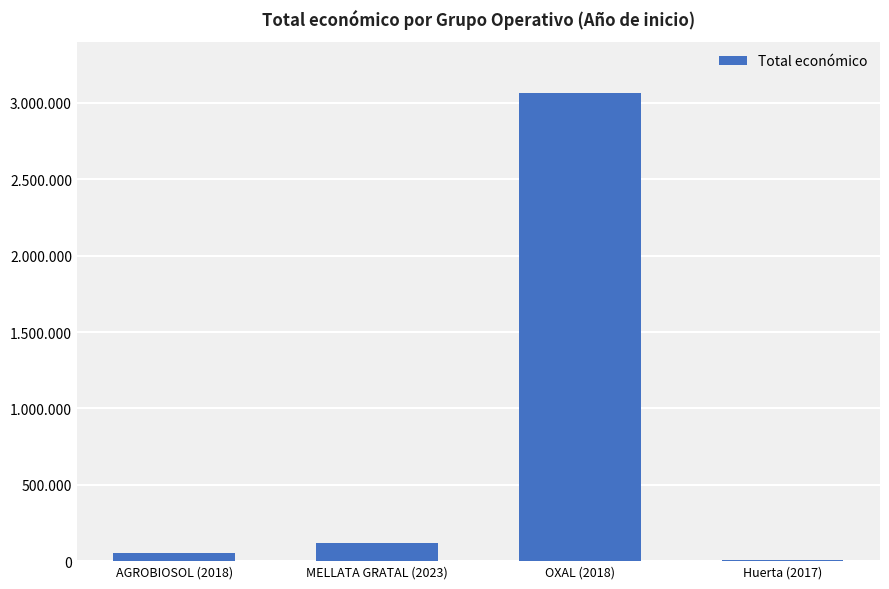

What is the sum of the values at MELLATA GRATAL (2023) and Huerta (2017)?

128000